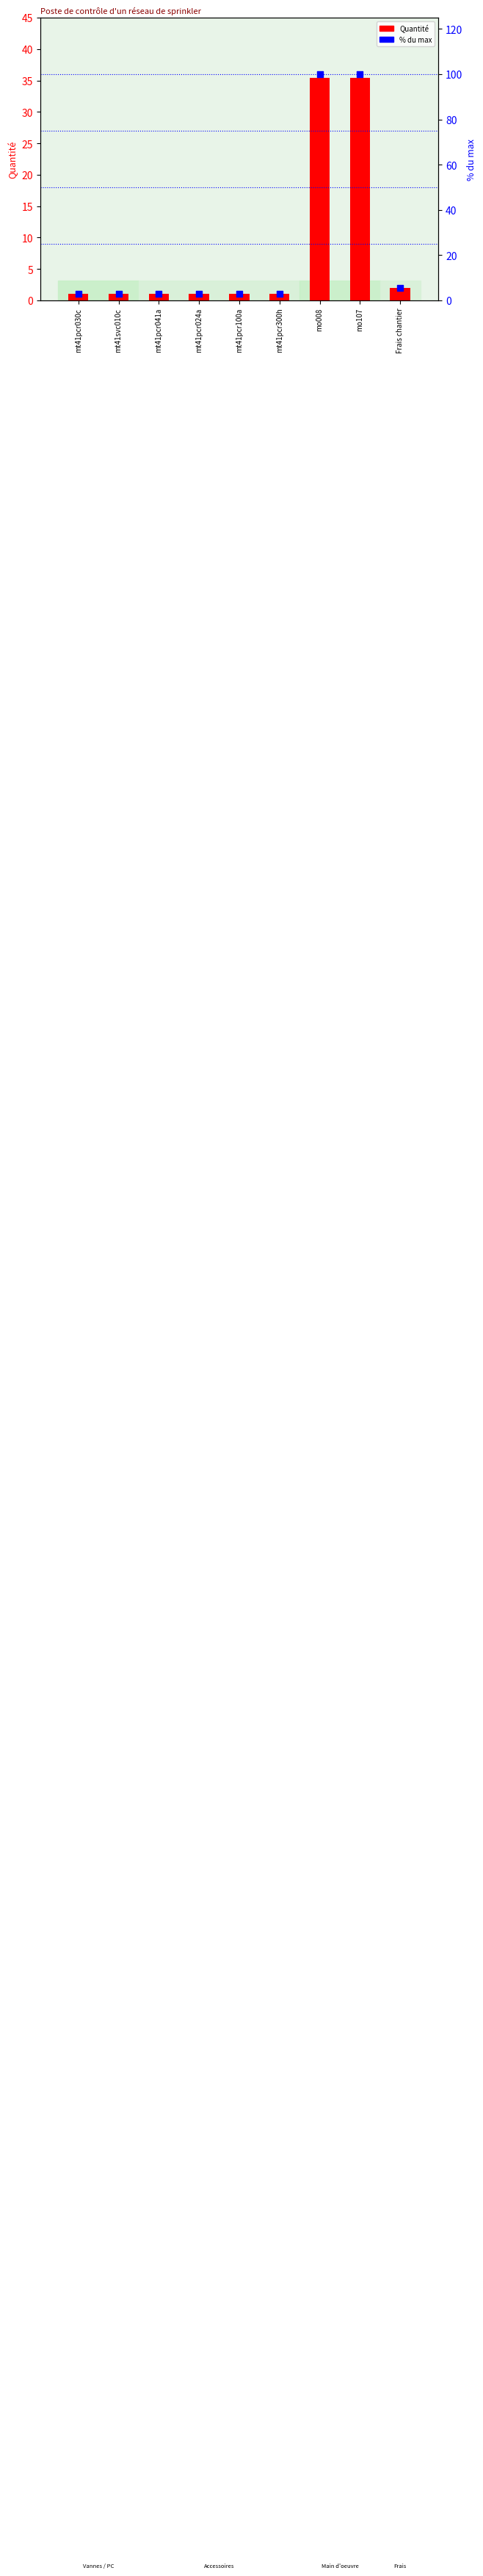

At which category is the sum across all series the highest?

mo008